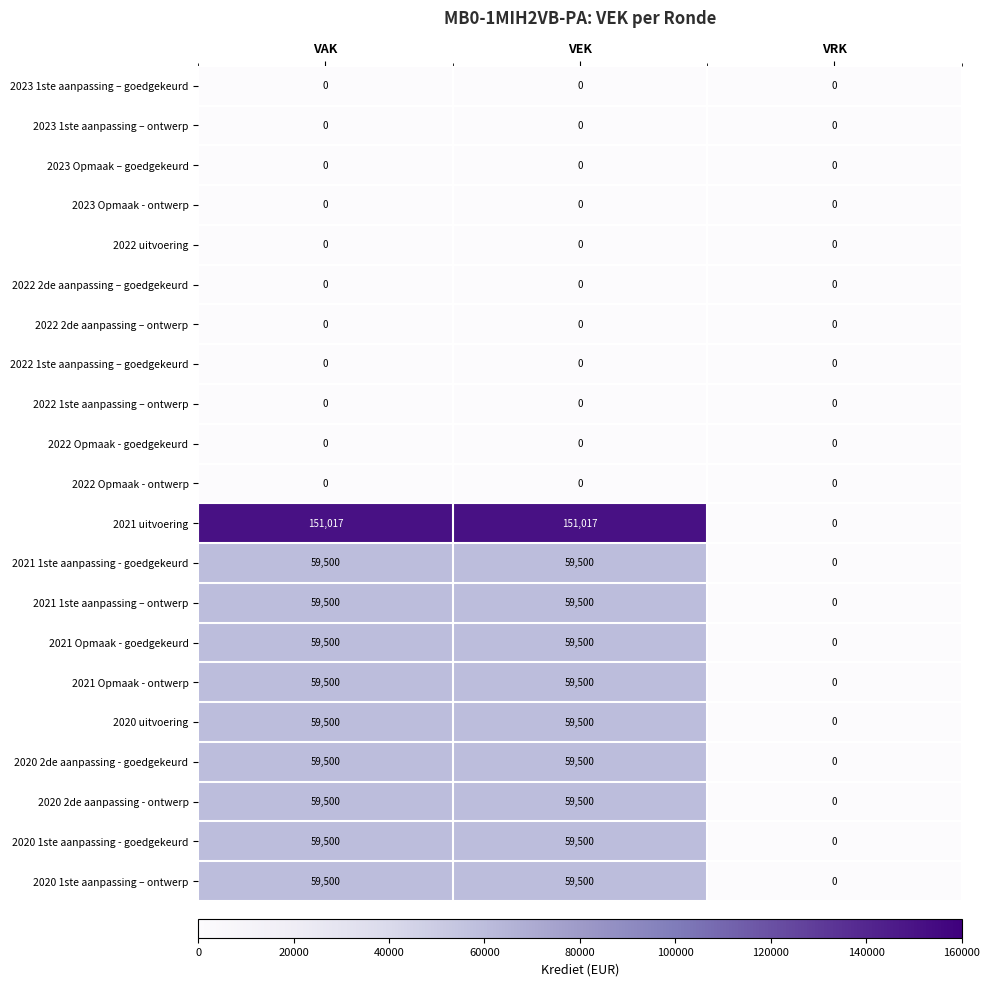

The value of 2023 1ste aanpassing – ontwerp at VEK is 0. True or false?

True